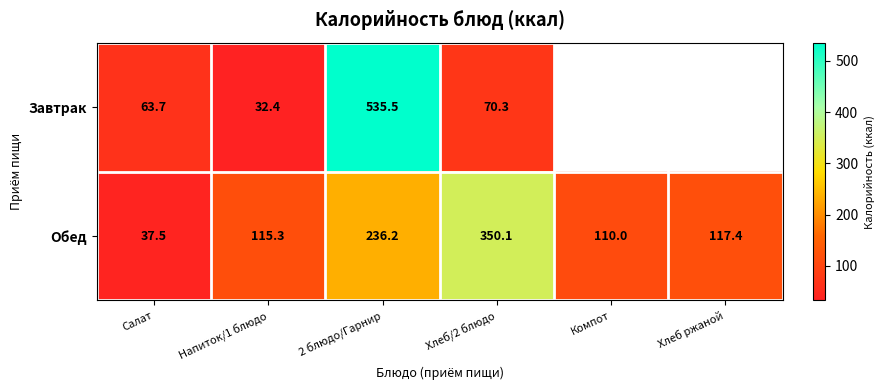

What is the difference between the highest and lowest values at Напиток/1 блюдо?

82.9